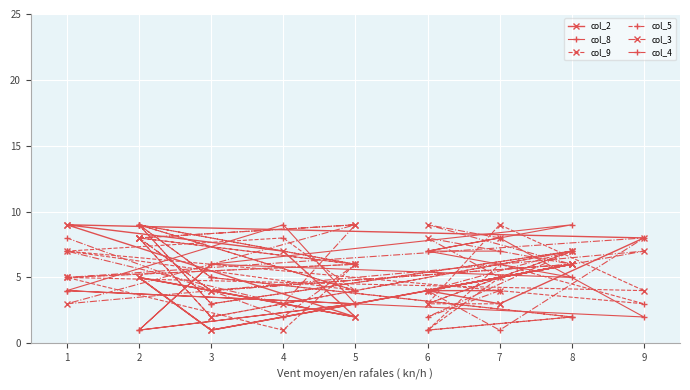

What is the highest value of the col_4 series?

9